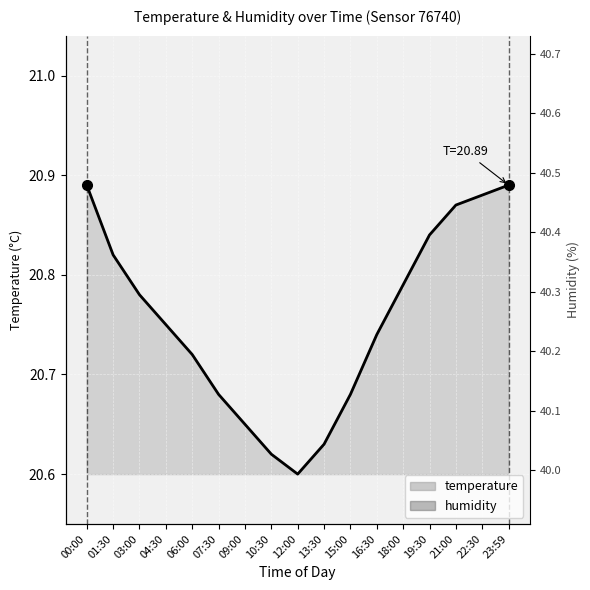

Count the number of categories in the chart.

17